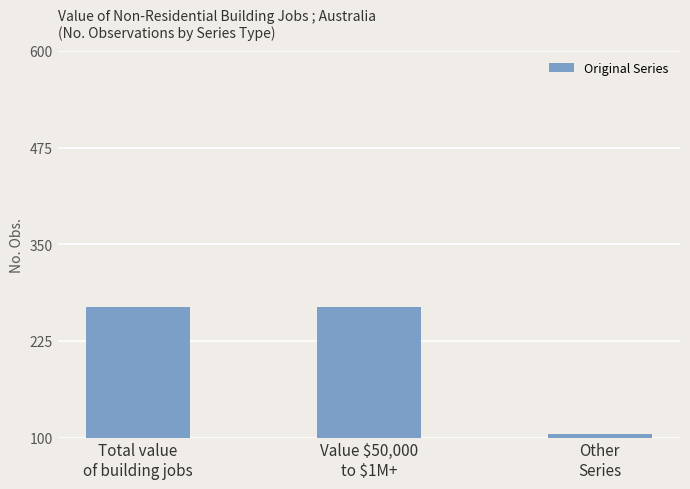

Reading left to right, transcribe all the data shown in this chart.

Total value
of building jobs=269	Value $50,000
to $1M+=269	Other
Series=105